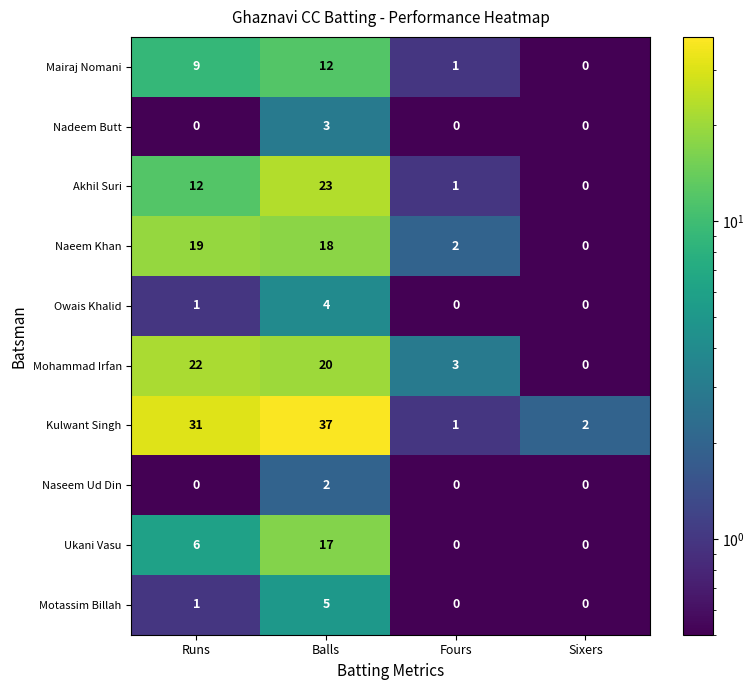

Rank the series at Balls from highest to lowest value.

Kulwant Singh, Akhil Suri, Mohammad Irfan, Naeem Khan, Ukani Vasu, Mairaj Nomani, Motassim Billah, Owais Khalid, Nadeem Butt, Naseem Ud Din